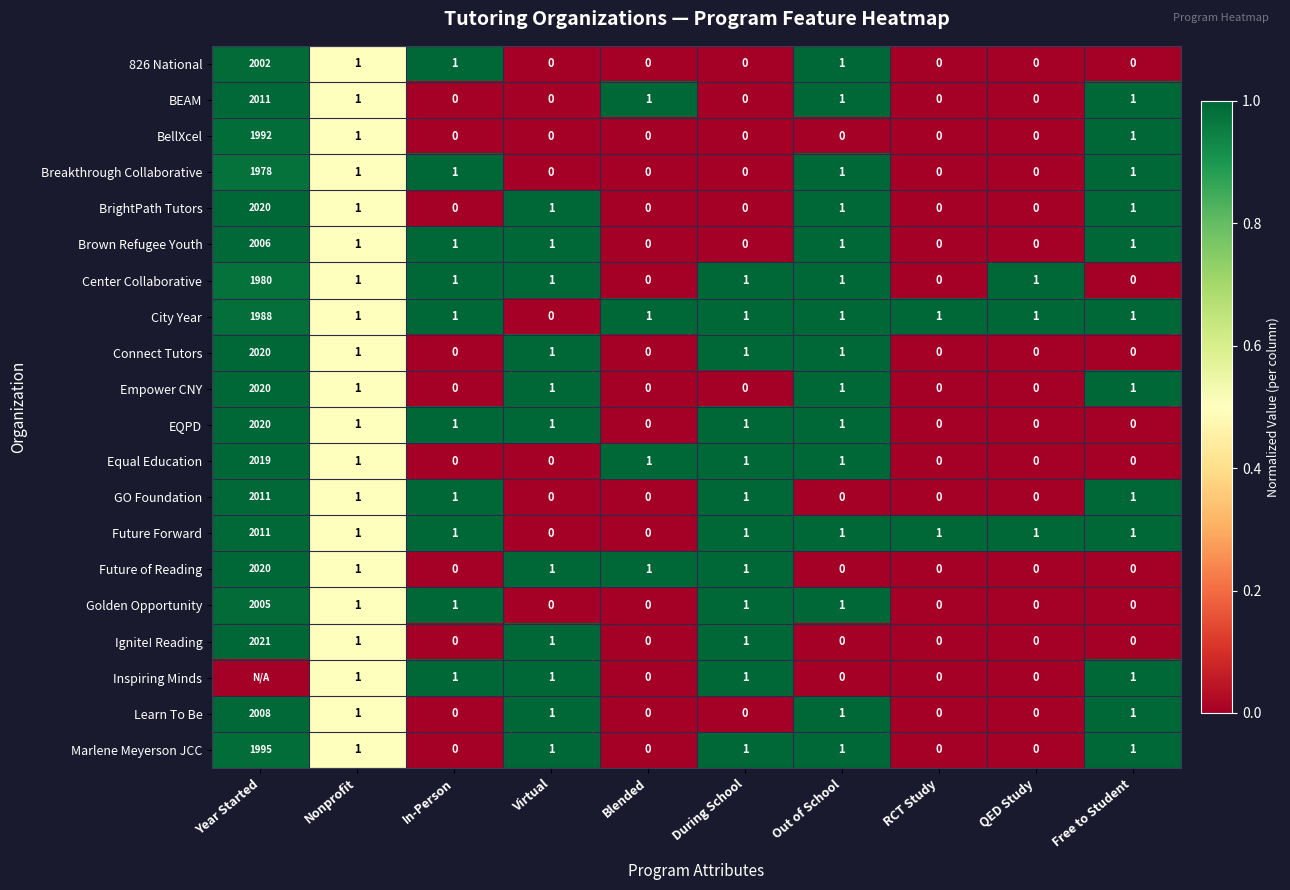

Which category has the highest value in the BrightPath Tutors series?

Year Started